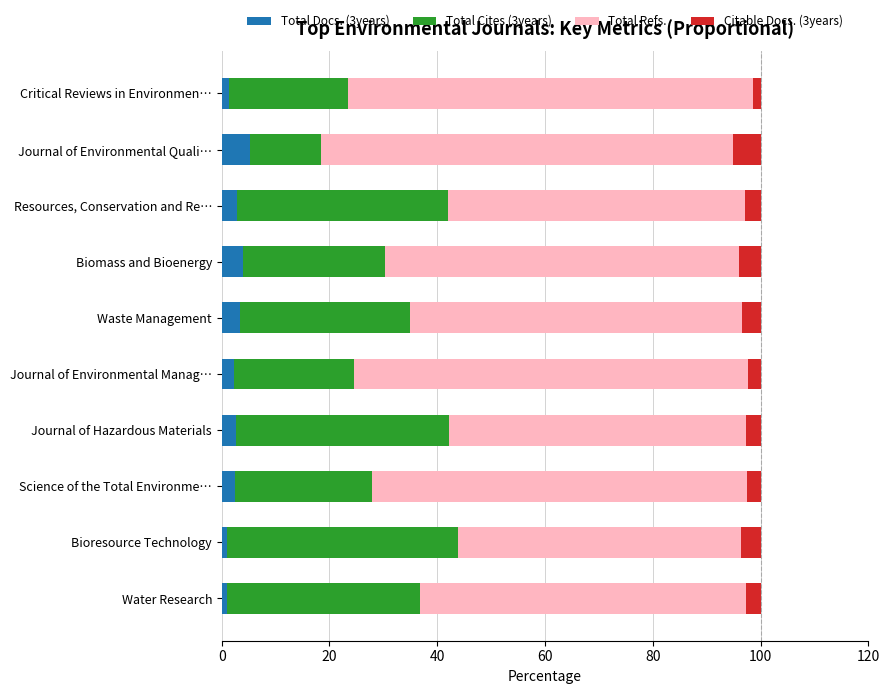

What is the difference between the maximum and minimum values in the Total Docs. (3years) series?

4.2